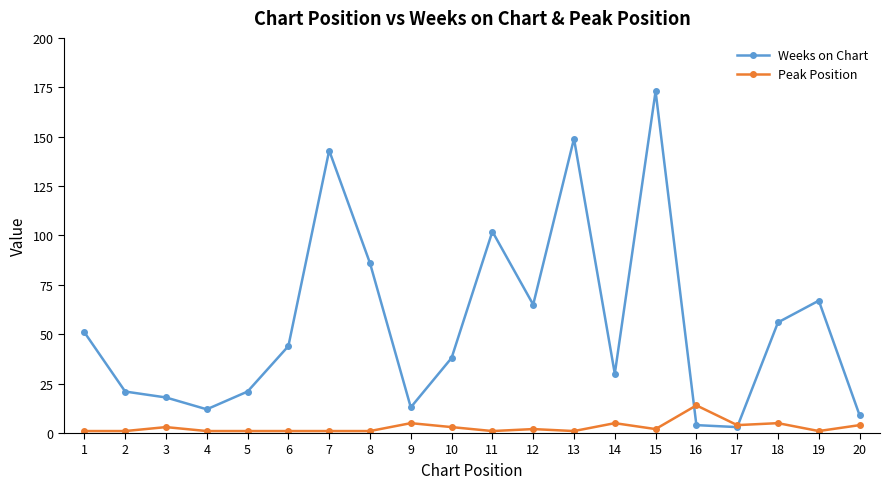

At how many categories does at least one series exceed 162?

1